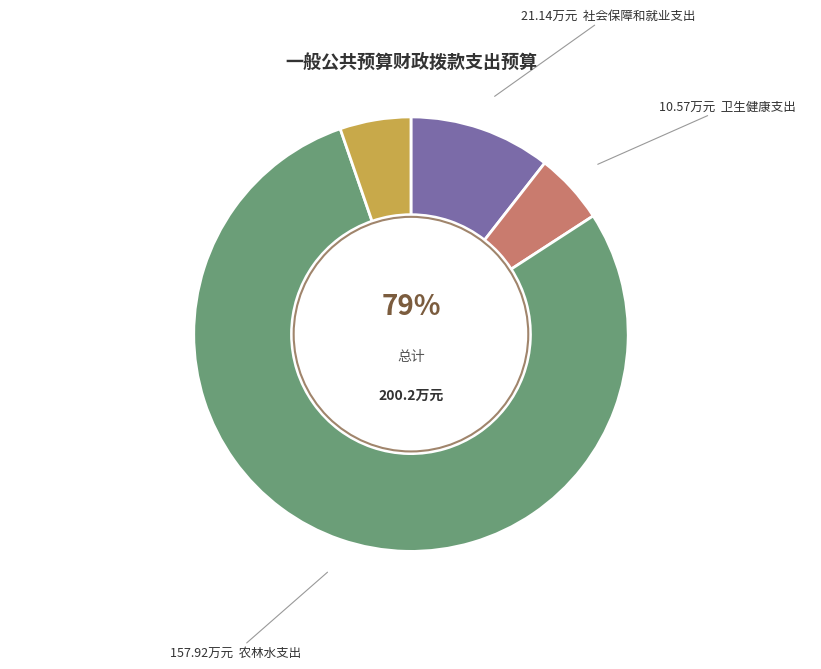

How many slices are in this pie chart?

4